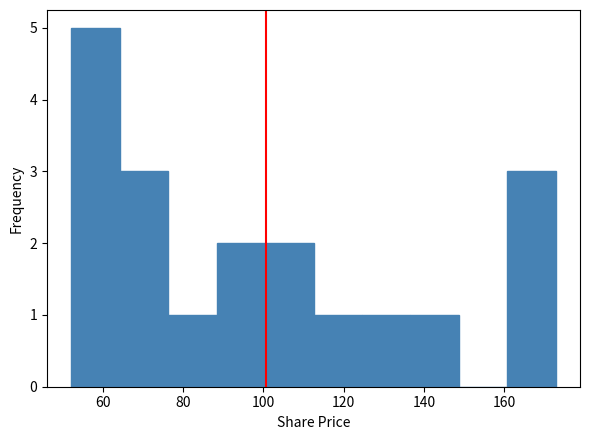

What is the height of the bar covering 136 to 148 on the x-axis? Neither the bar edges nor the heights are printed on the chart, so give them approximately, as read against the axes.

1